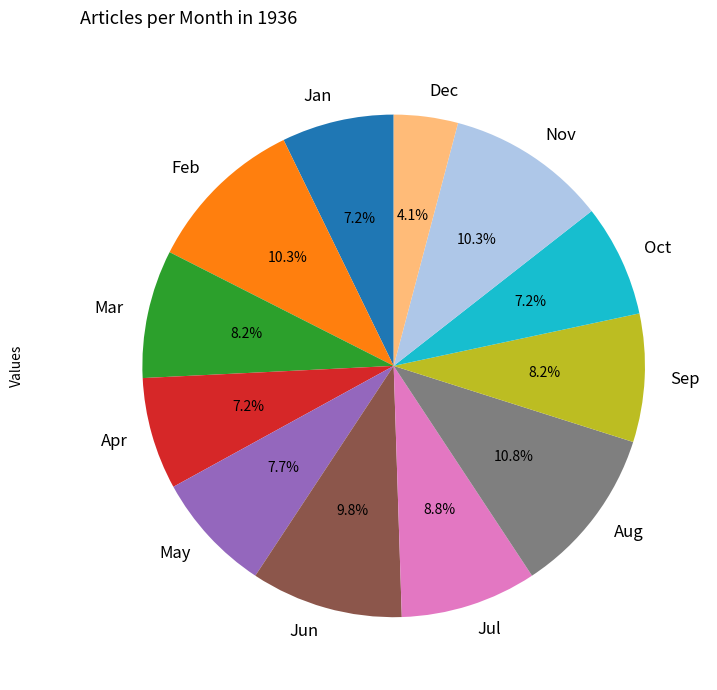

How many segments does this pie chart have?

12